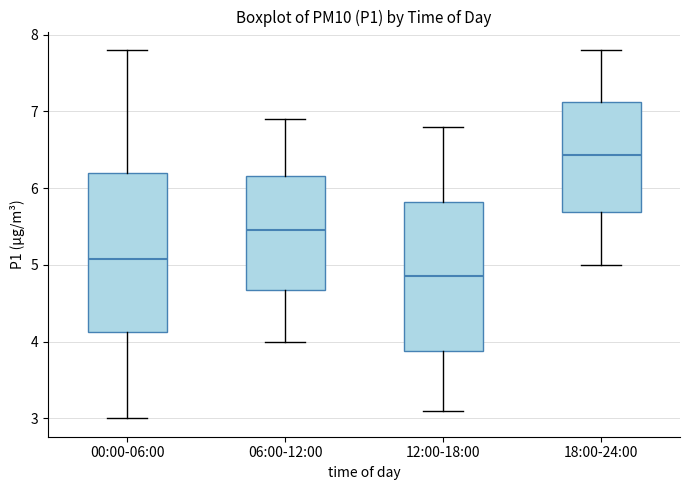

Where does the lower whisker of the box for 00:00-06:00 end on the y-axis? The values are not printed on the chart, so give them approximately, as read against the axis.

3.0